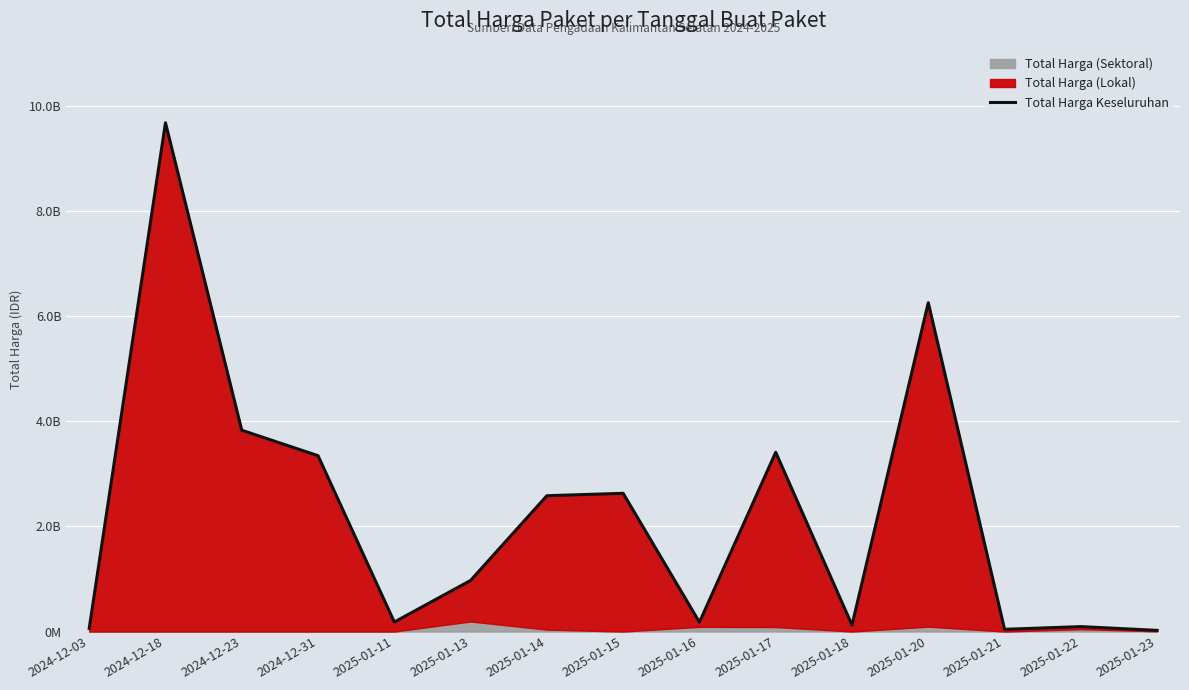

The value at 2024-12-23 is 3827760000. True or false?

True